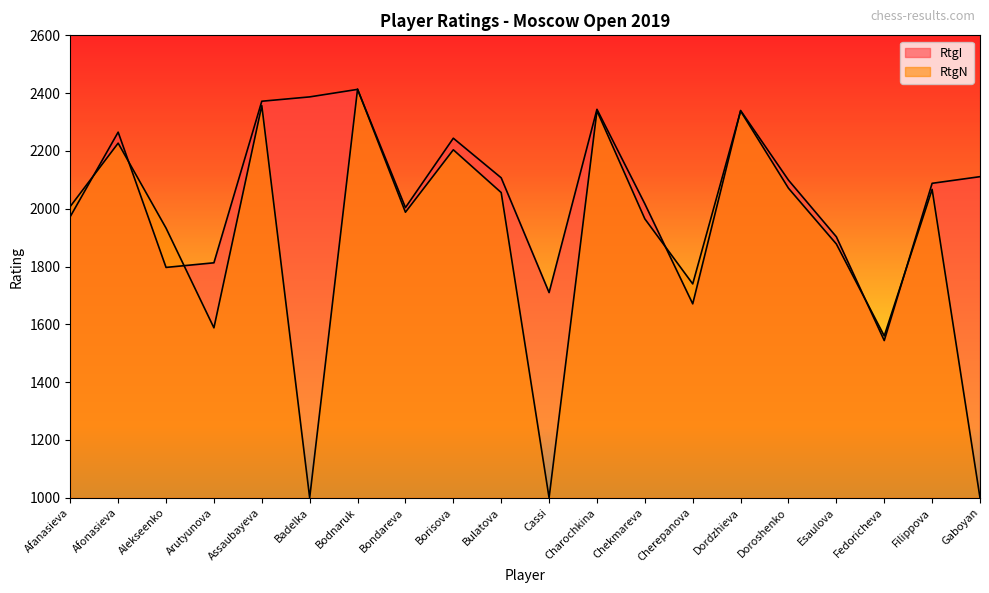

Which has a higher value, Badelka or Doroshenko?

Badelka